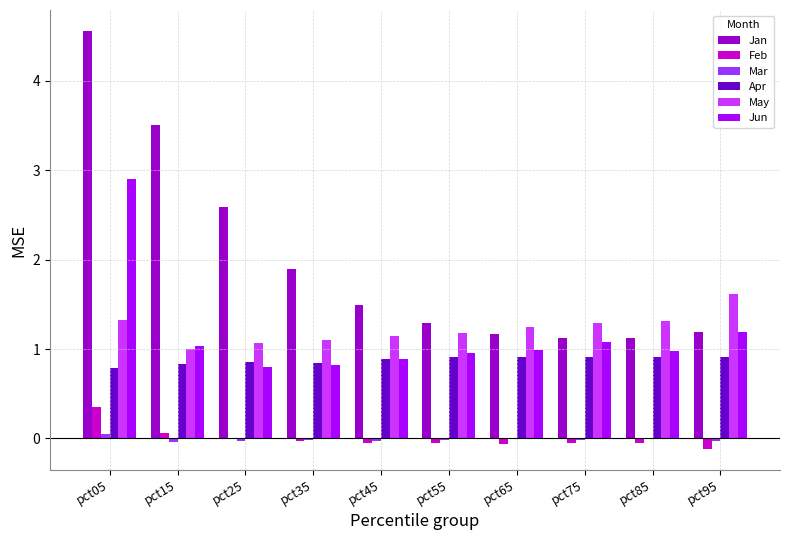

At which label does Feb first exceed 0?

pct05